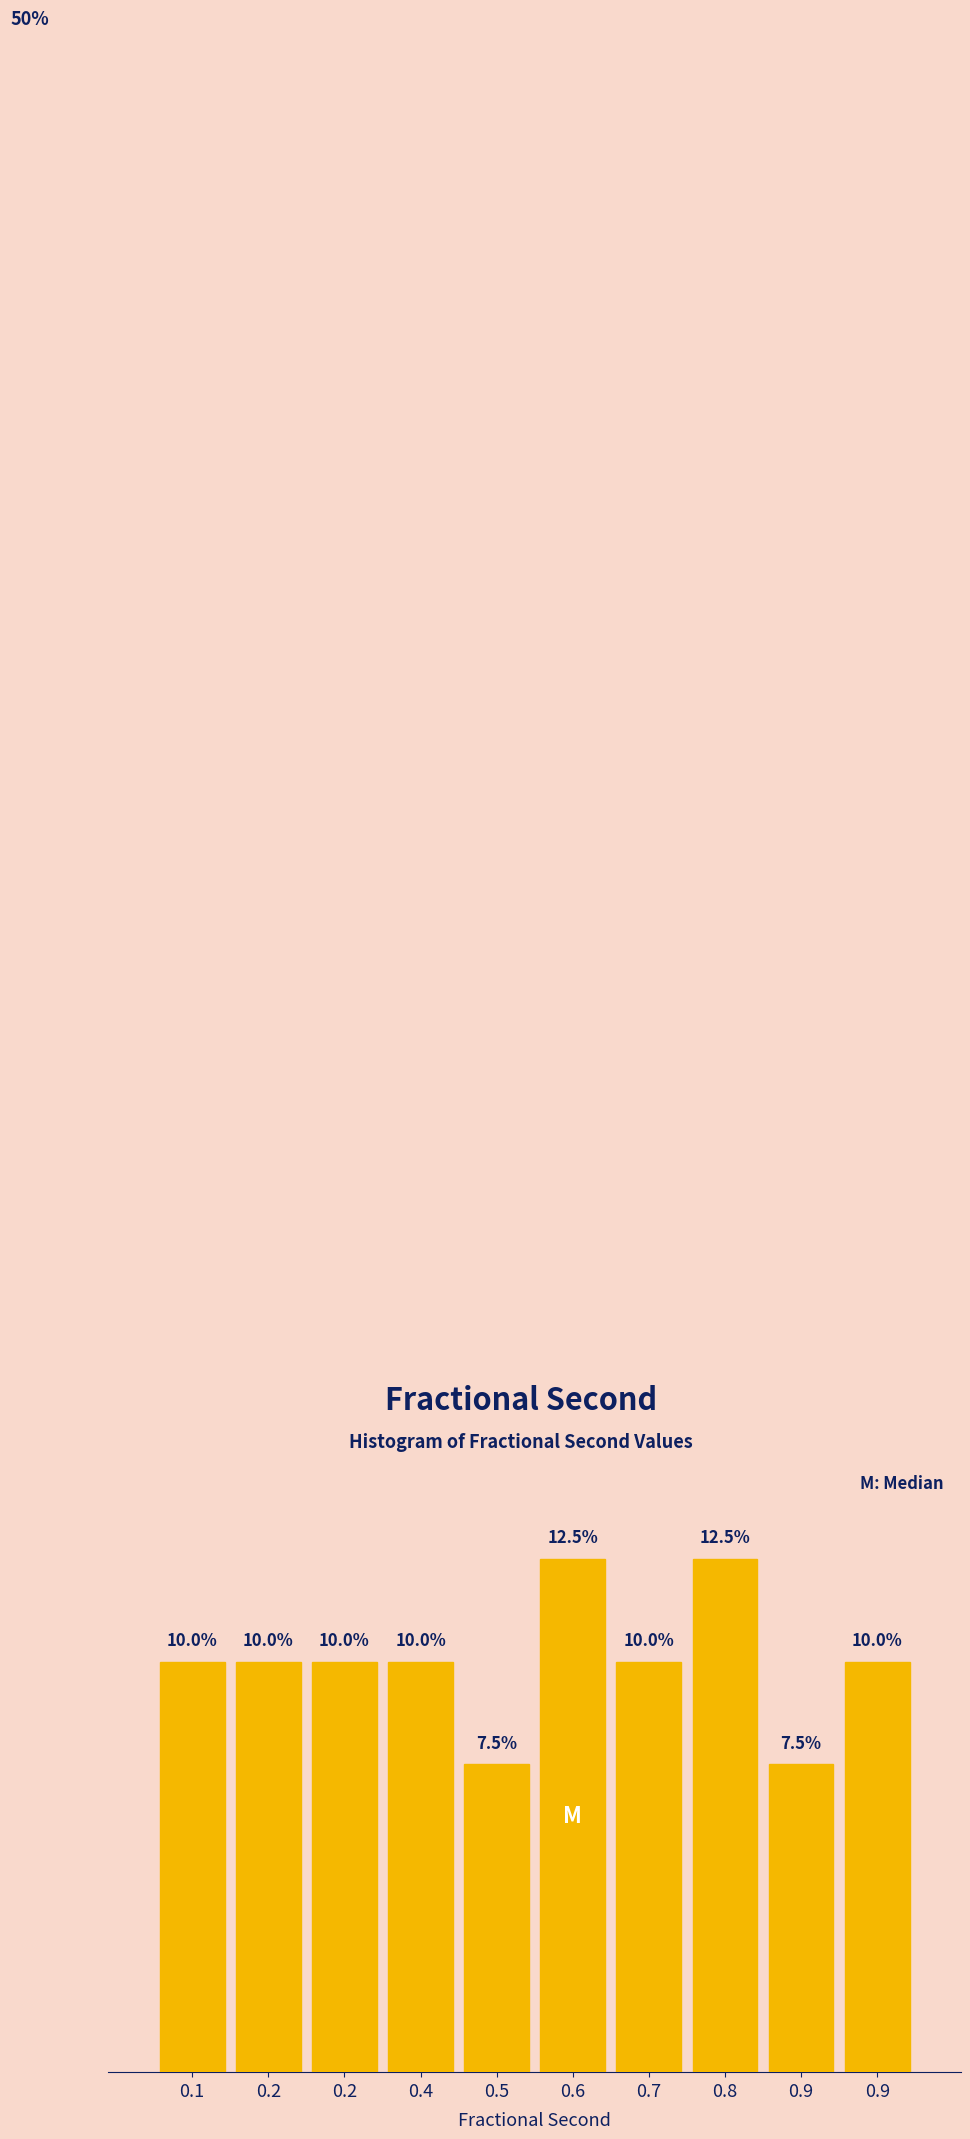

Does the chart contain any negative values?

No